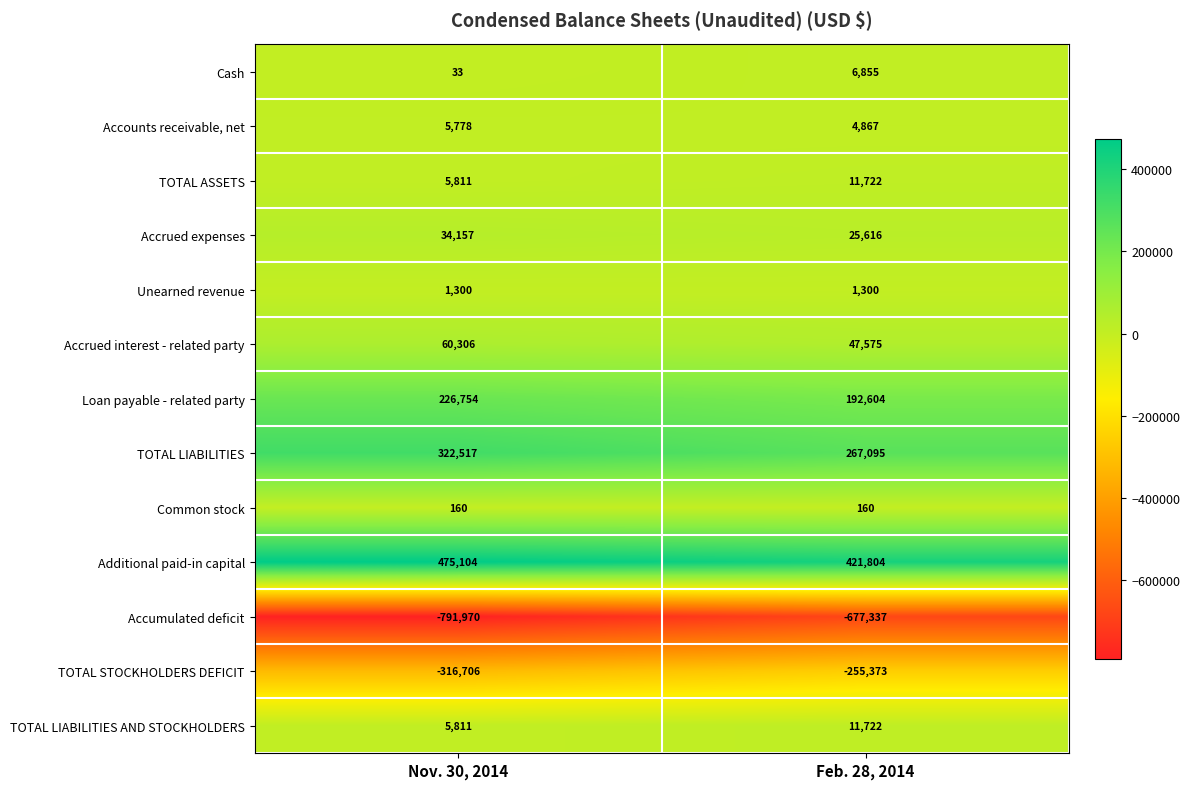

The Loan payable - related party series shows 380077 at Nov. 30, 2014. True or false?

False